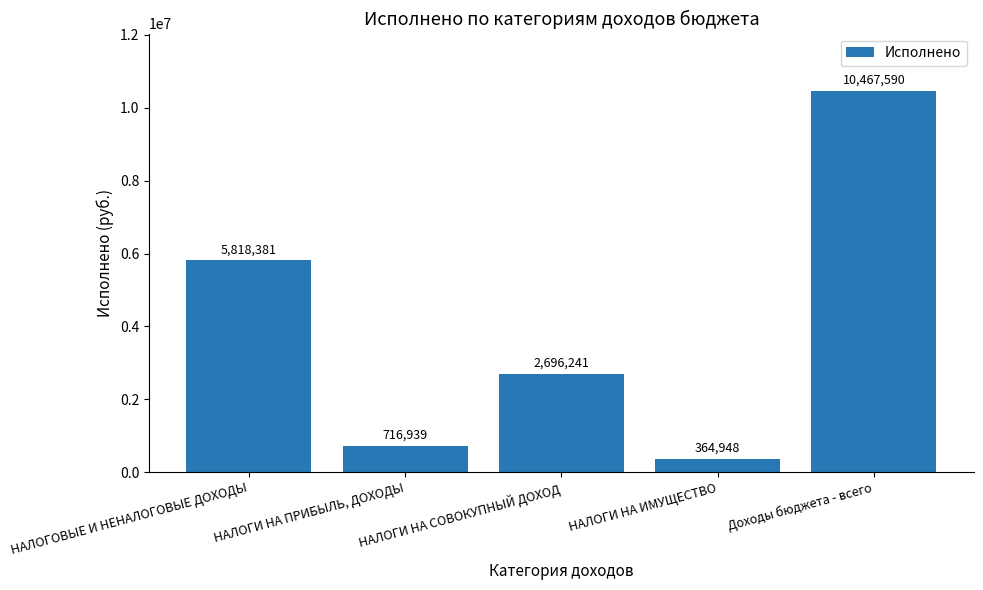

Approximately how many times larger is the value at НАЛОГИ НА ПРИБЫЛЬ, ДОХОДЫ compared to НАЛОГОВЫЕ И НЕНАЛОГОВЫЕ ДОХОДЫ?

0.1